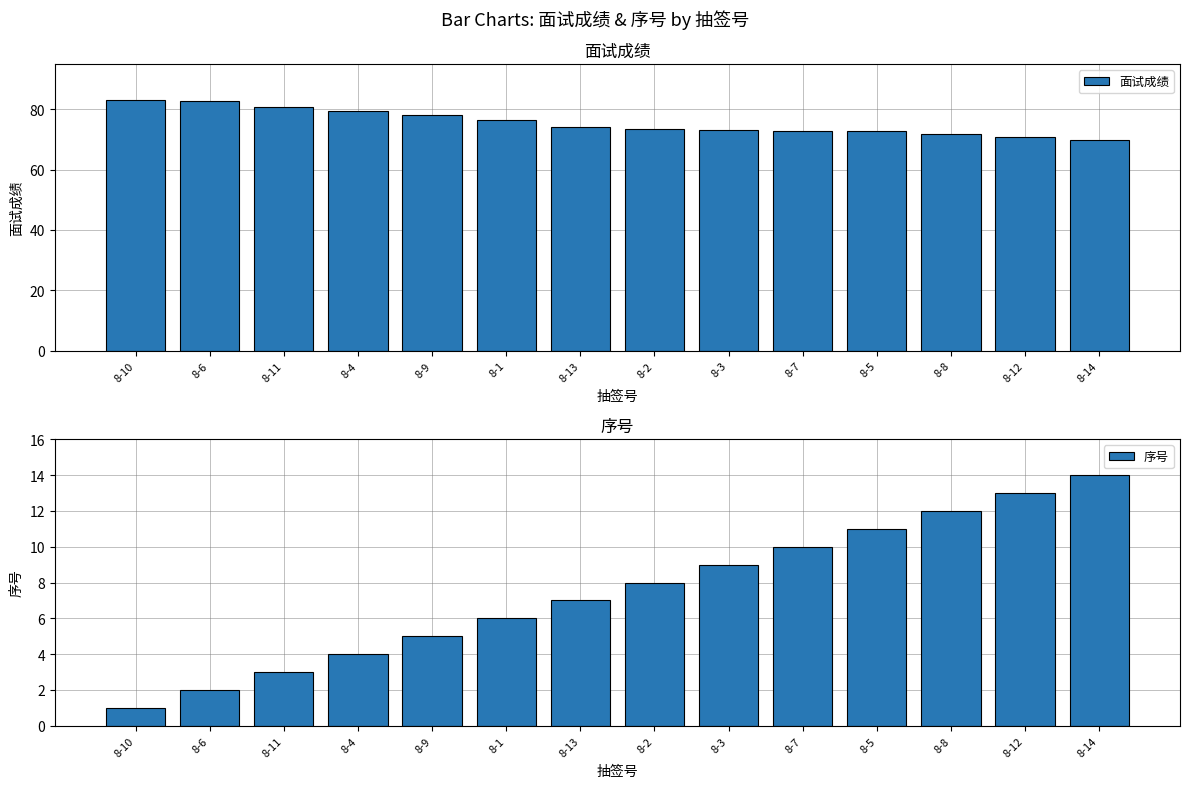

Between 8-2 and 8-5, which is larger?

8-2